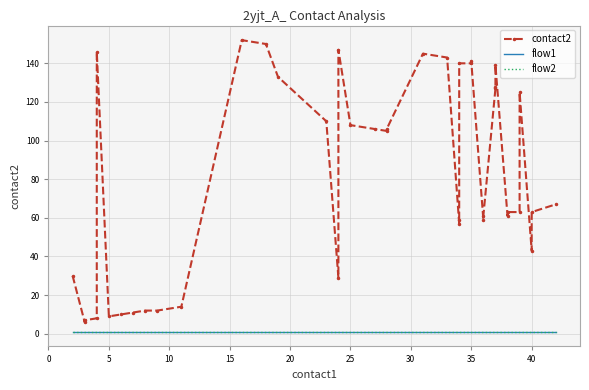

Is the value of flow1 at 37 greater than the value of flow2 at 21?

No